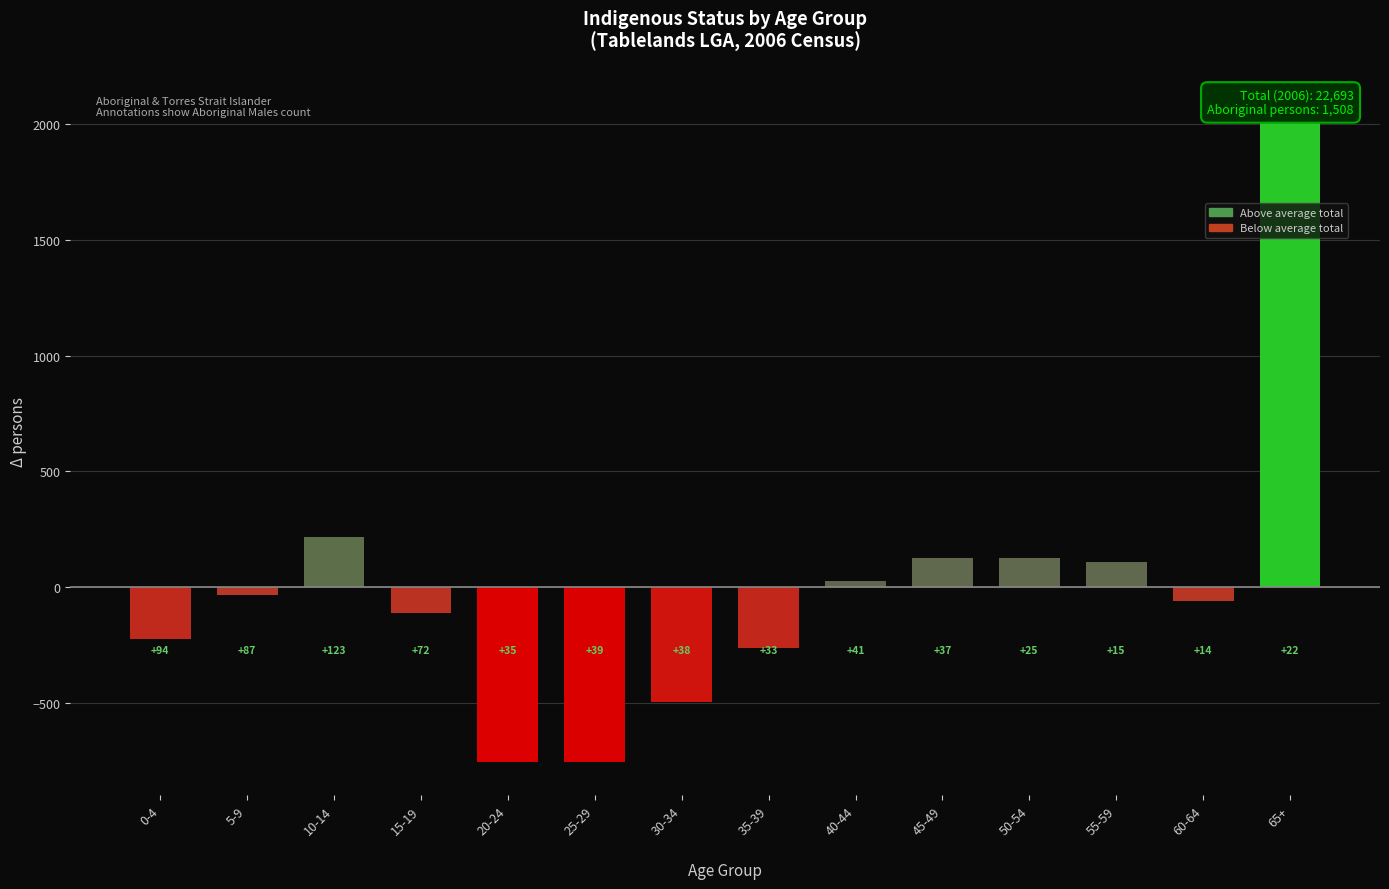

How many categories are shown in the chart?

14